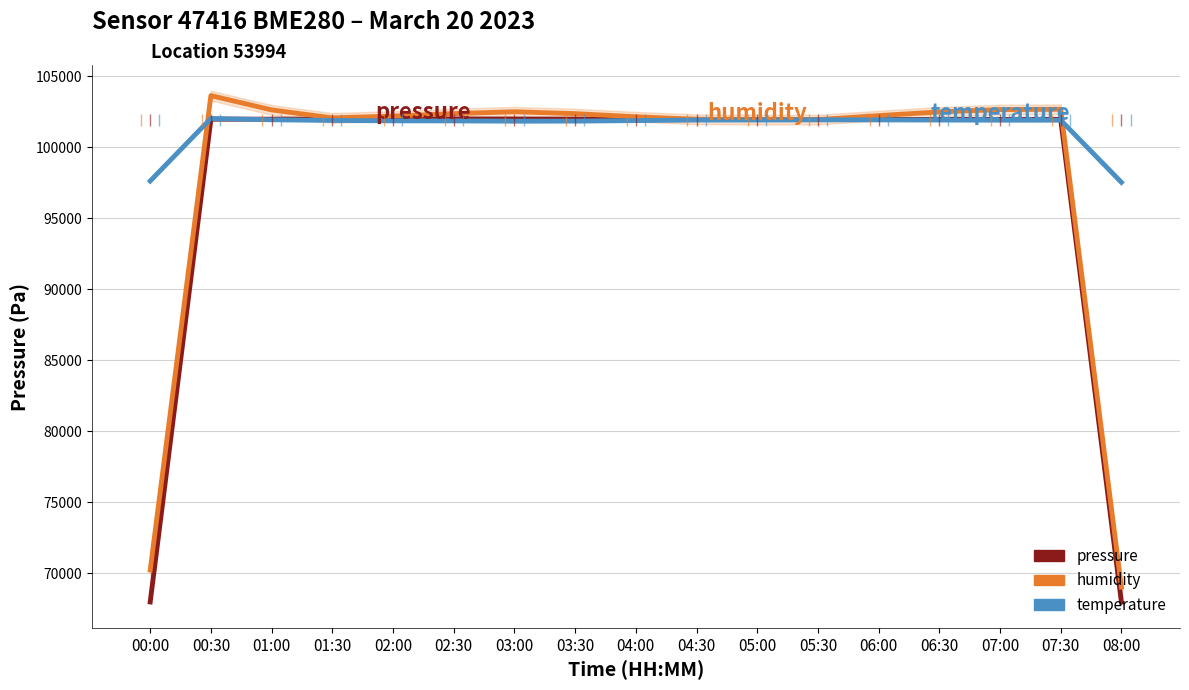

What position from the right is 07:00?

3